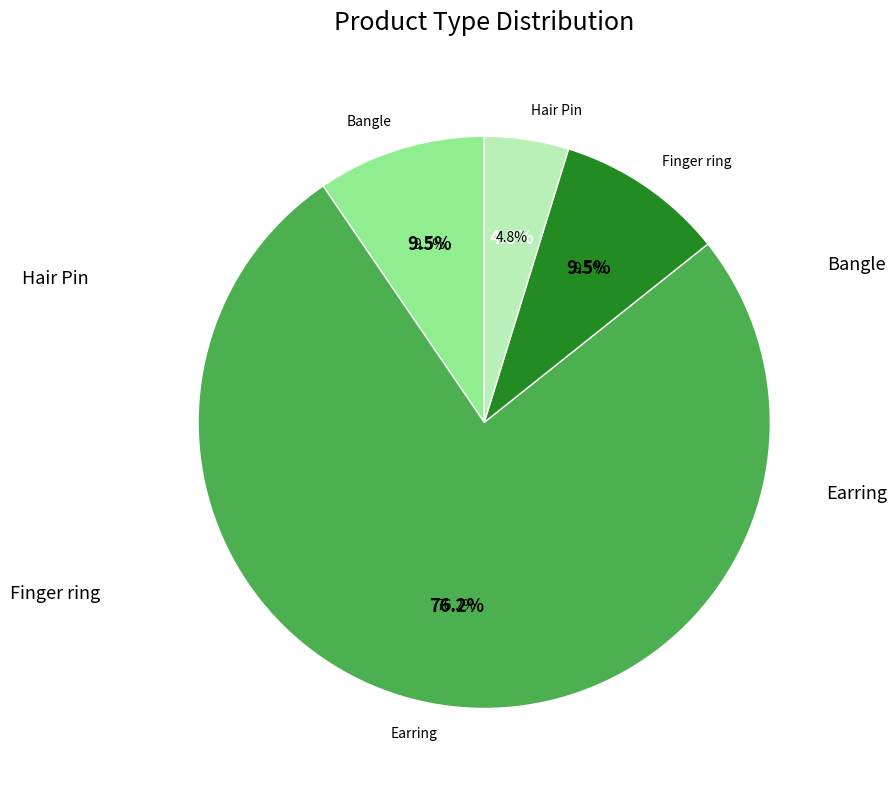

To the nearest percent, what is the difference between the Hair Pin and Earring slice percentages?

71%